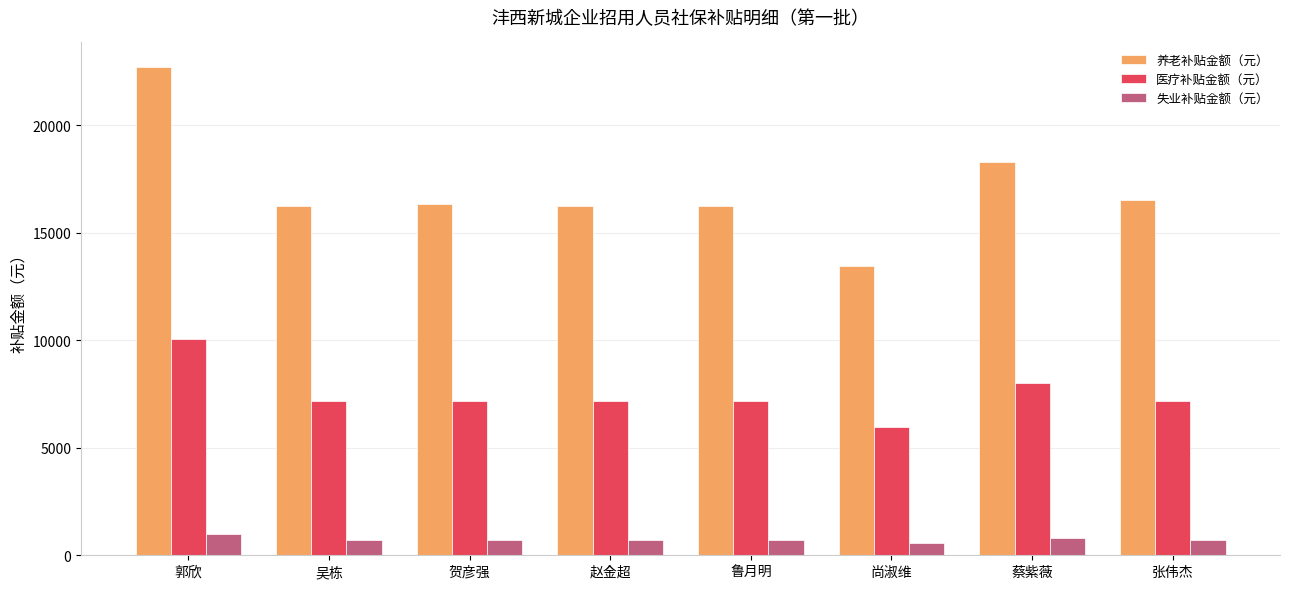

At 郭欣, list the series in order from largest to smallest.

养老补贴金额（元）, 医疗补贴金额（元）, 失业补贴金额（元）